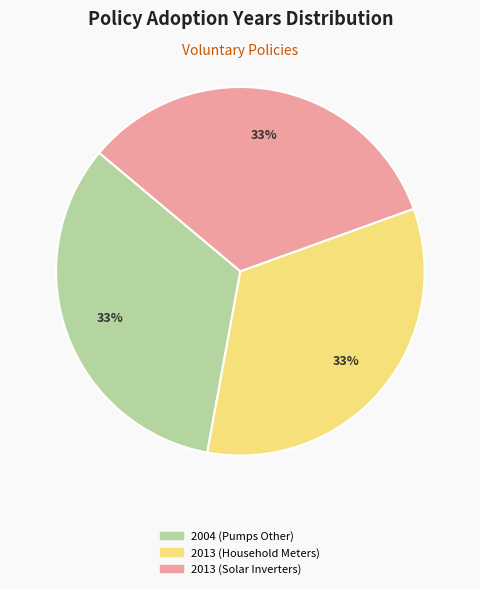

Is it true that 2013 (Solar Inverters) is 33% of the pie?

True